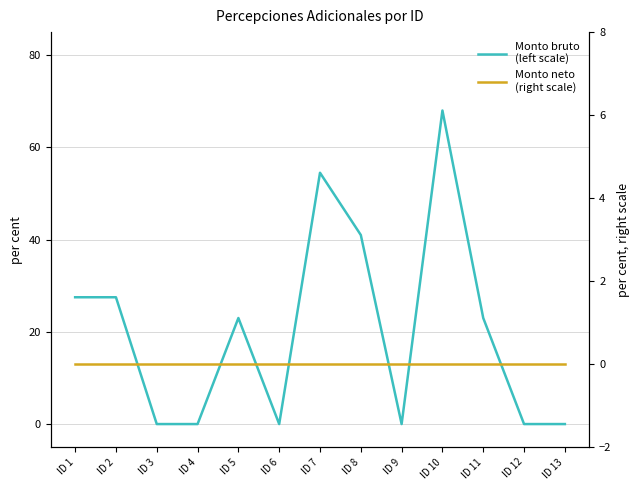

At ID 3, list the series in order from largest to smallest.

Monto bruto
(left scale), Monto neto
(right scale)